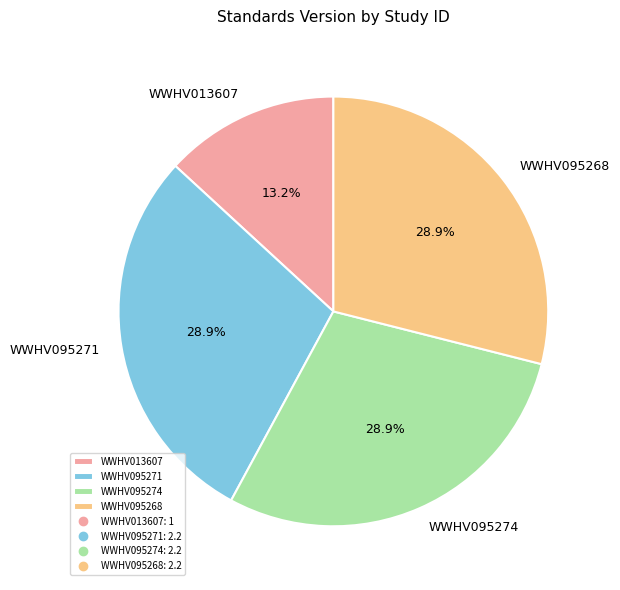

What is the ratio of the value at WWHV013607 to the value at WWHV095271?

0.5